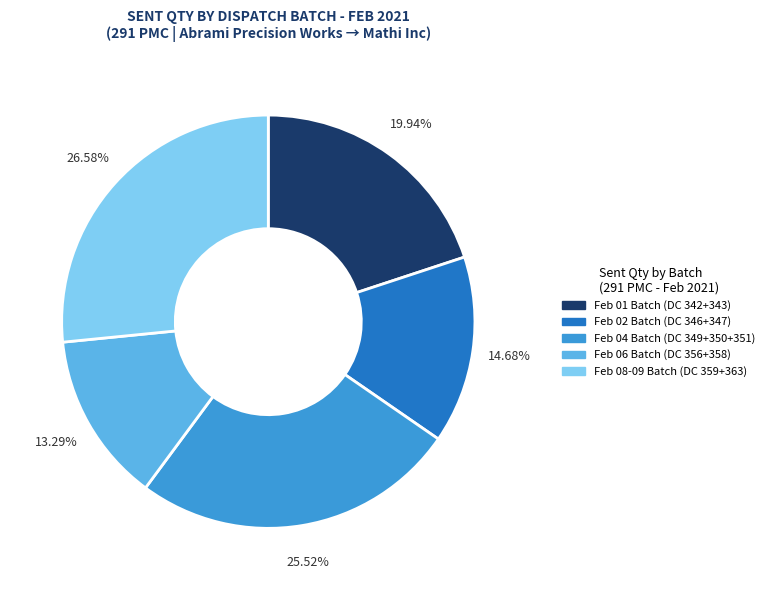

To the nearest percent, what is the difference between the largest and smallest slice percentages?

13%